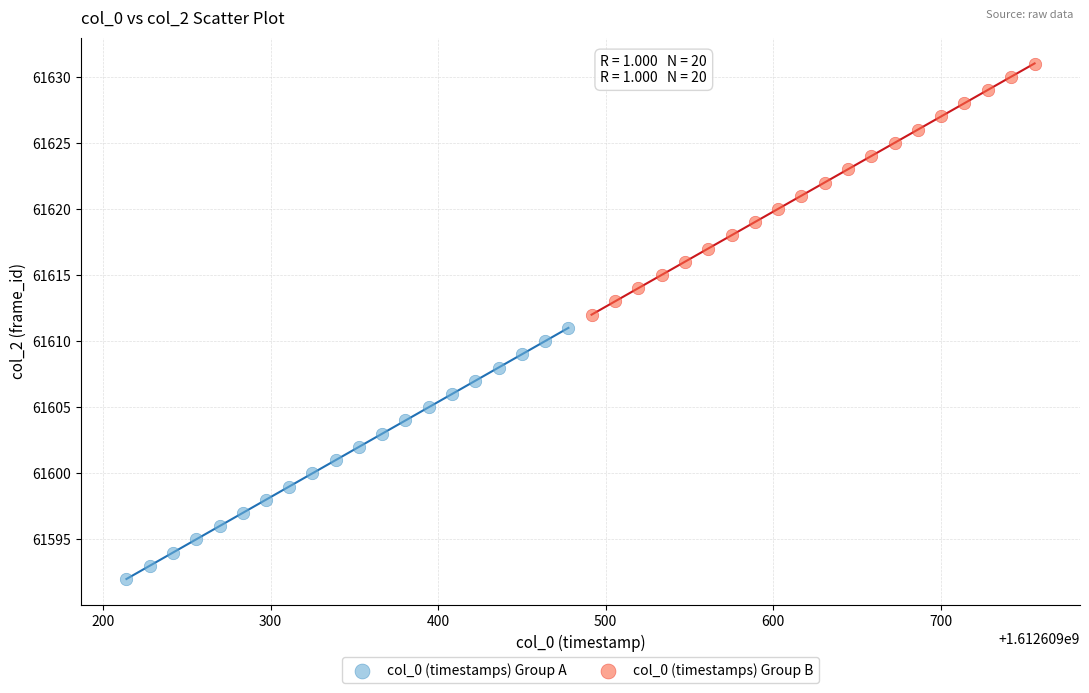

Which series reaches the maximum Y coordinate?

col_0 (timestamps) Group B